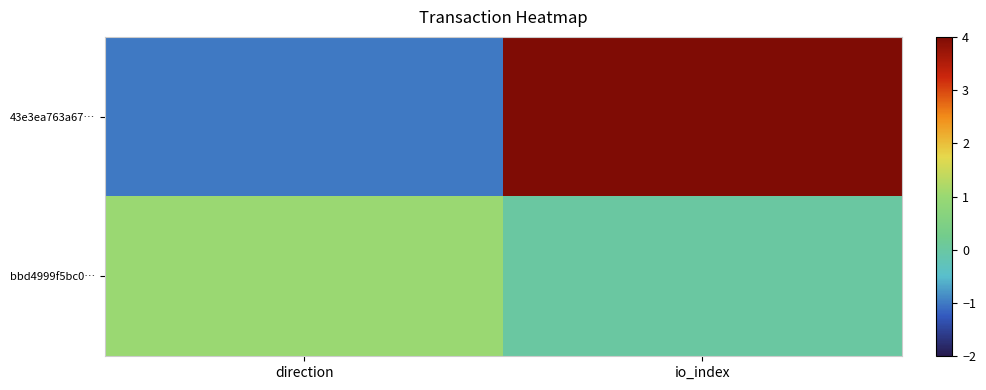

Reading left to right, what are all the values shown in this chart?

43e3ea763a67…: direction=-1	io_index=422
bbd4999f5bc0…: direction=1	io_index=0